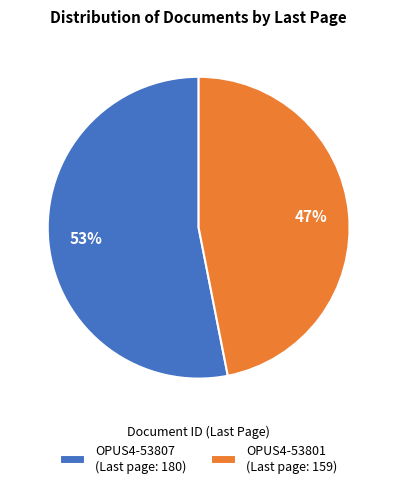

To the nearest percent, what is the combined percentage of OPUS4-53801 and OPUS4-53807?

100%